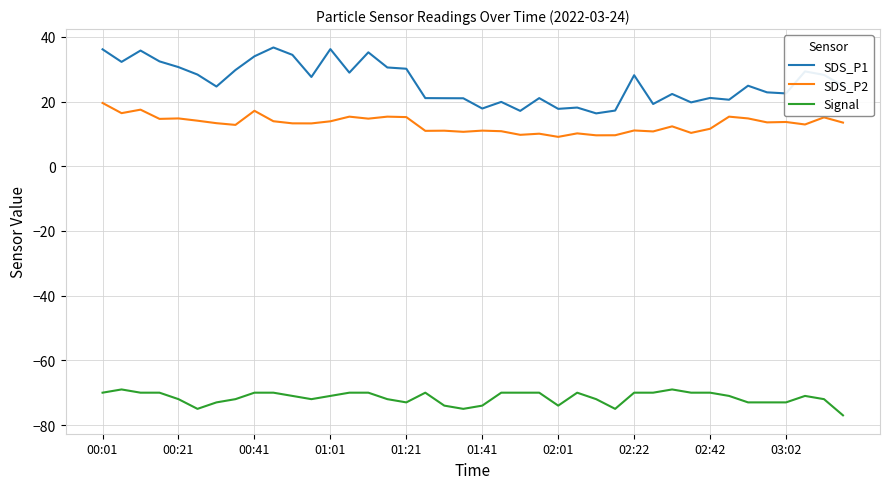

True or false: SDS_P1 and SDS_P2 intersect in this chart.

False